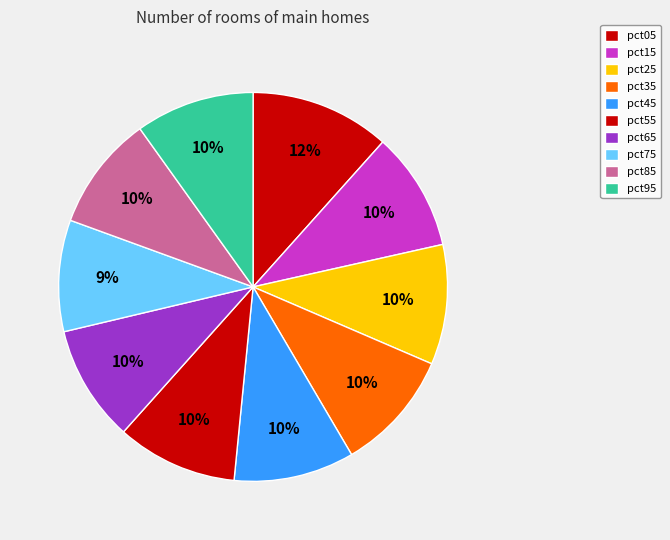

To the nearest percent, what portion does pct55 represent?

10%